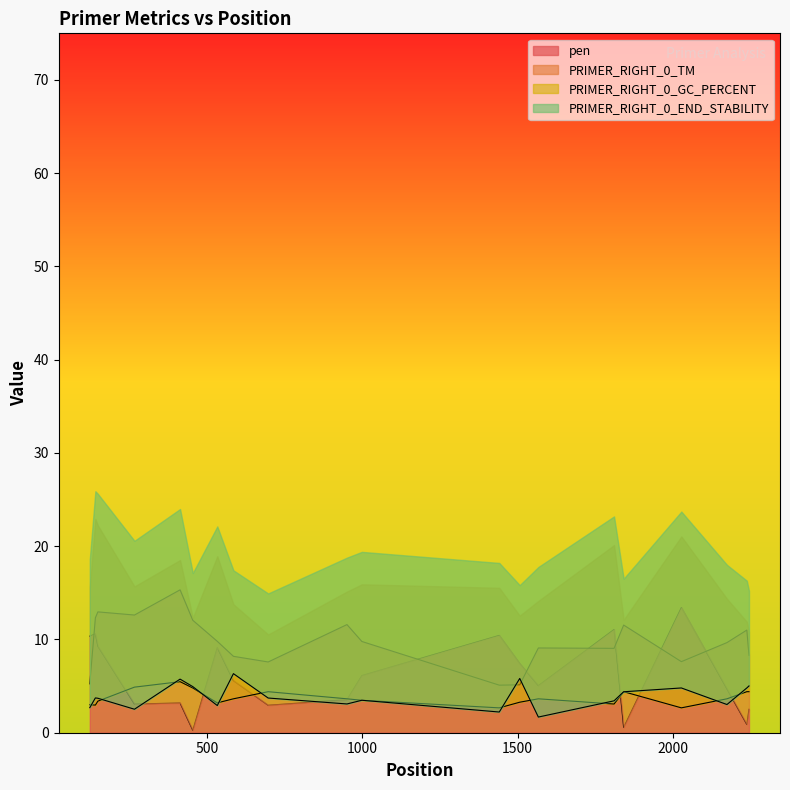

Where is the first local minimum for PRIMER_RIGHT_0_END_STABILITY?

265